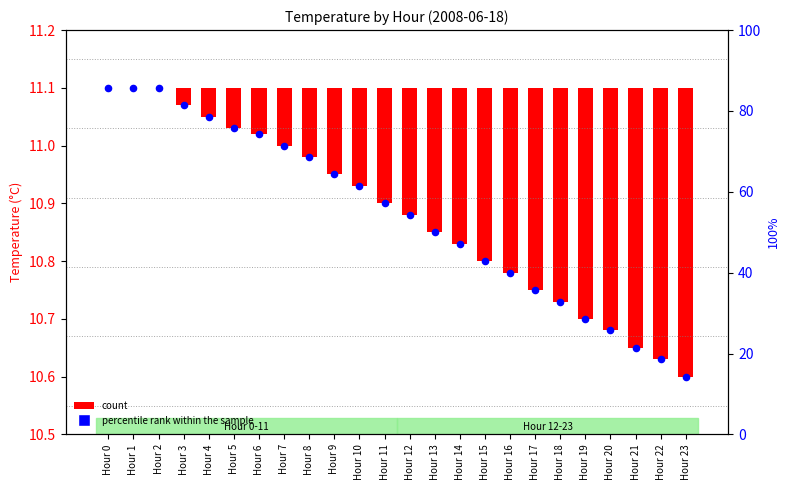

What are all the series names shown in the legend?

count, percentile rank within the sample